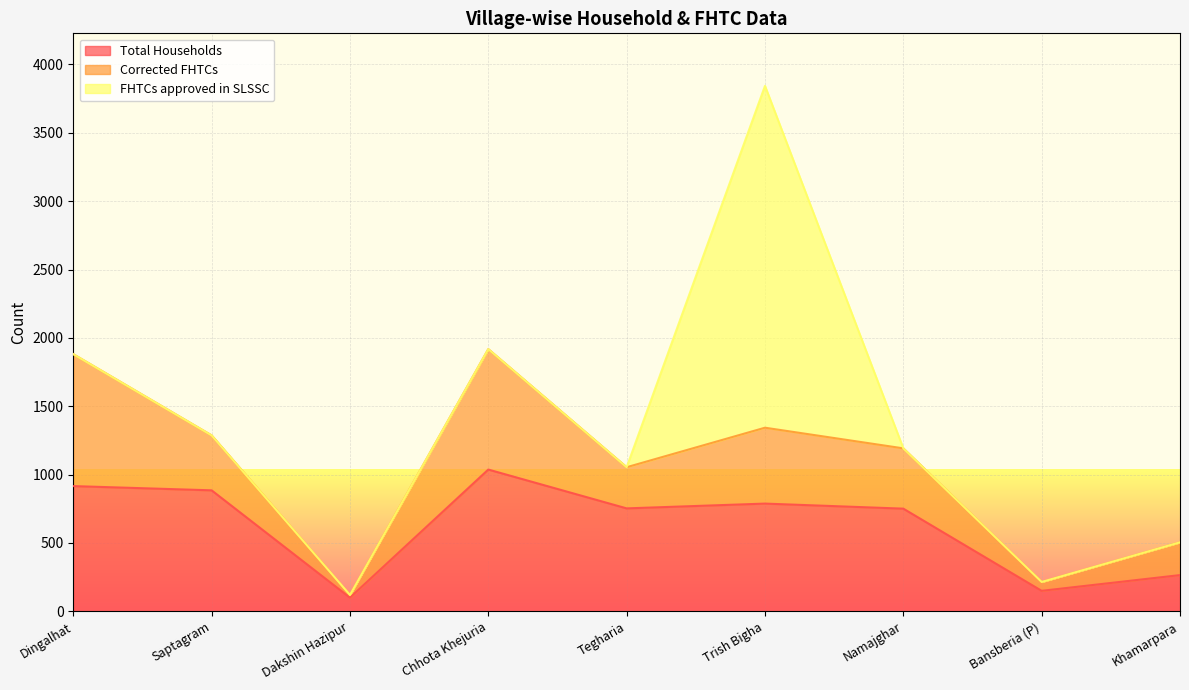

Between which two adjacent categories do FHTCs approved in SLSSC and Total Households first intersect?

Tegharia and Trish Bigha